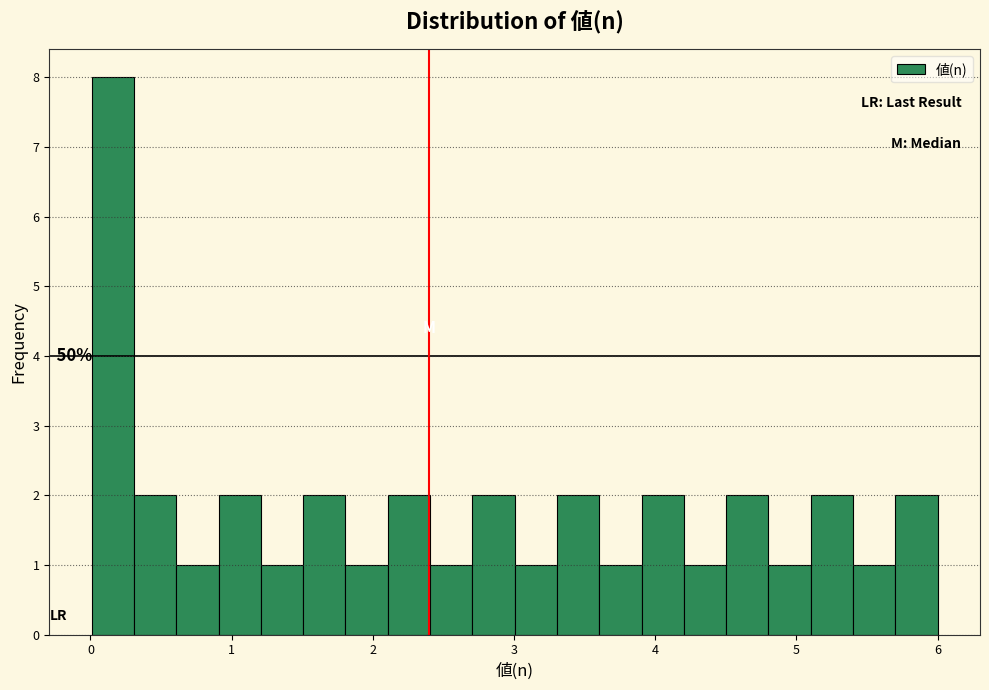

Around what value on the x-axis is the tallest bar? Give the approximate position of its centre, as read against the axis.

0.2